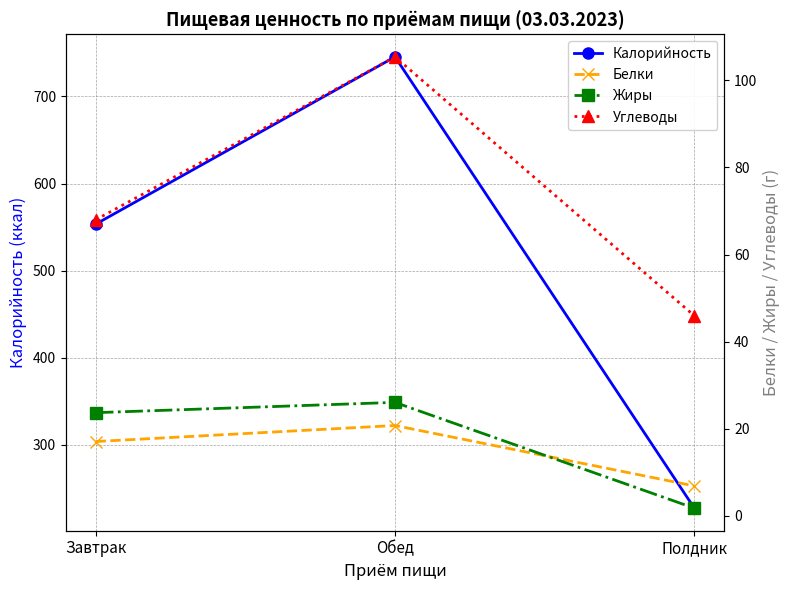

Between Обед and Полдник, which series saw the biggest shift?

Калорийность